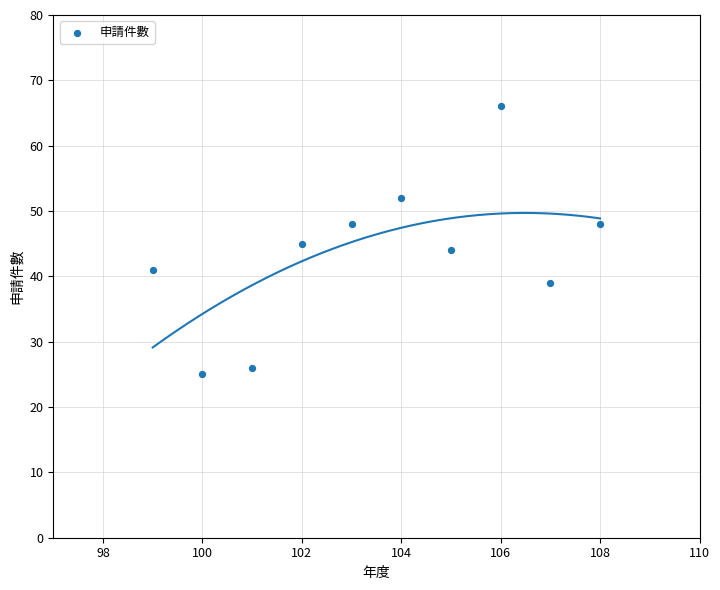

What is the range of X values (max minus min)?

9